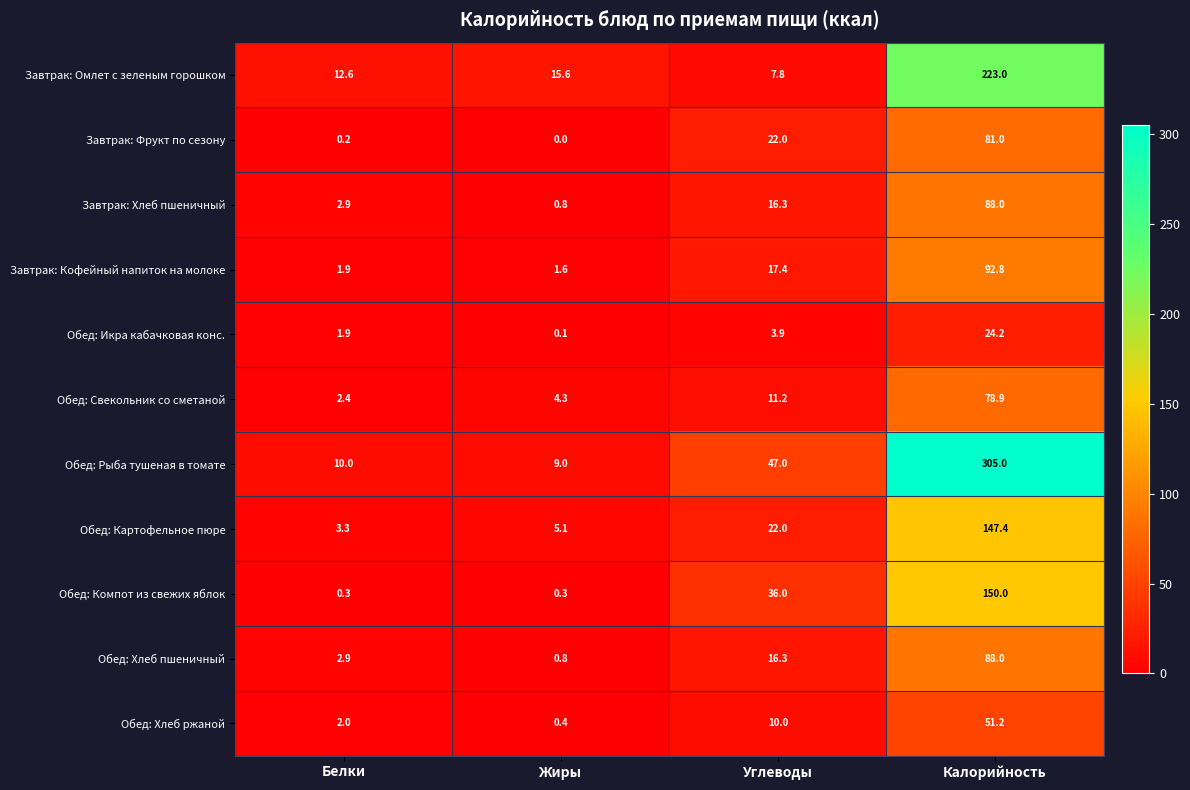

How many data points in Завтрак: Омлет с зеленым горошком are above 15?

2